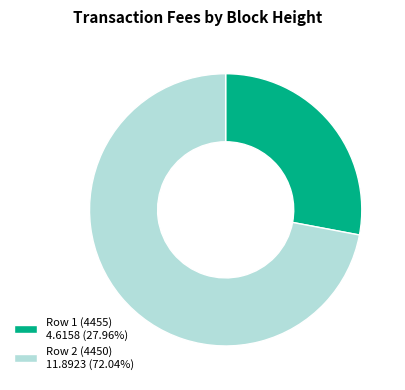

Does any single category account for the majority?

Yes